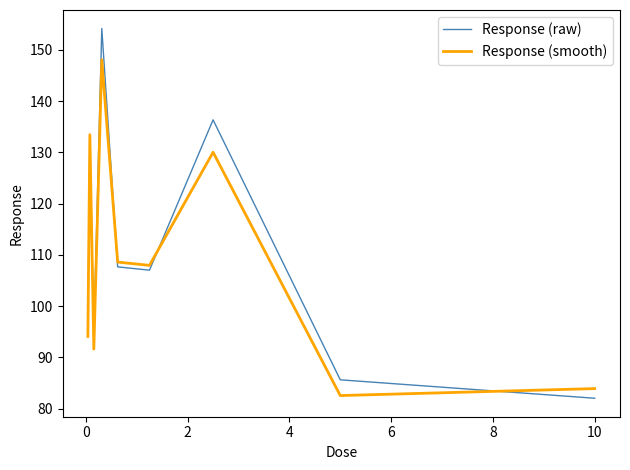

Reading right to left, transcribe all the data shown in this chart.

Response (raw): 82.0	85.6	136.3	107.0	107.7	154.1	94.2	132.9	96.1
Response (smooth): 83.9	82.6	130.0	107.9	108.6	148.1	91.6	133.4	94.1